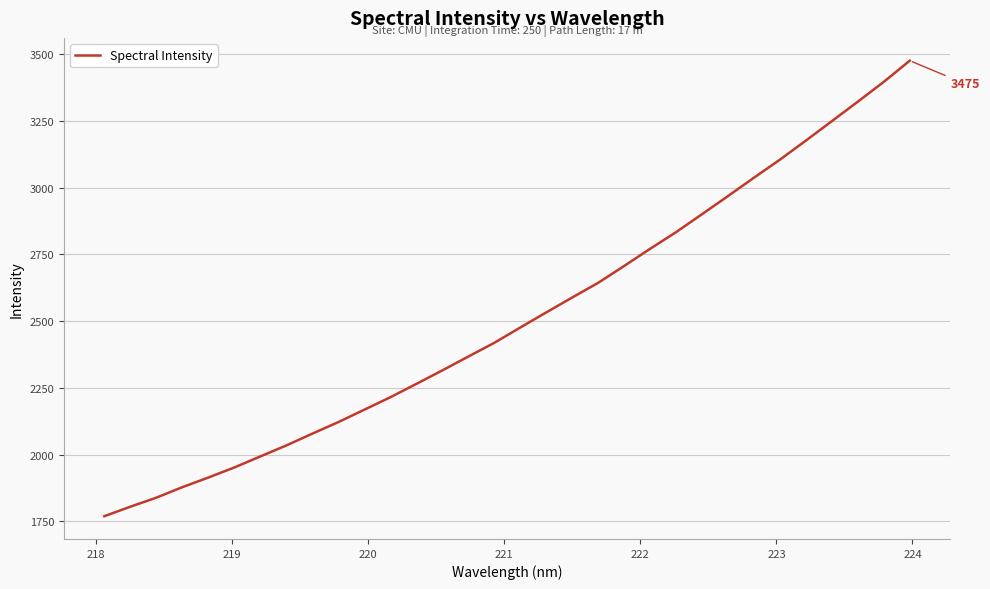

Does the chart display data point markers on the line(s)?

No